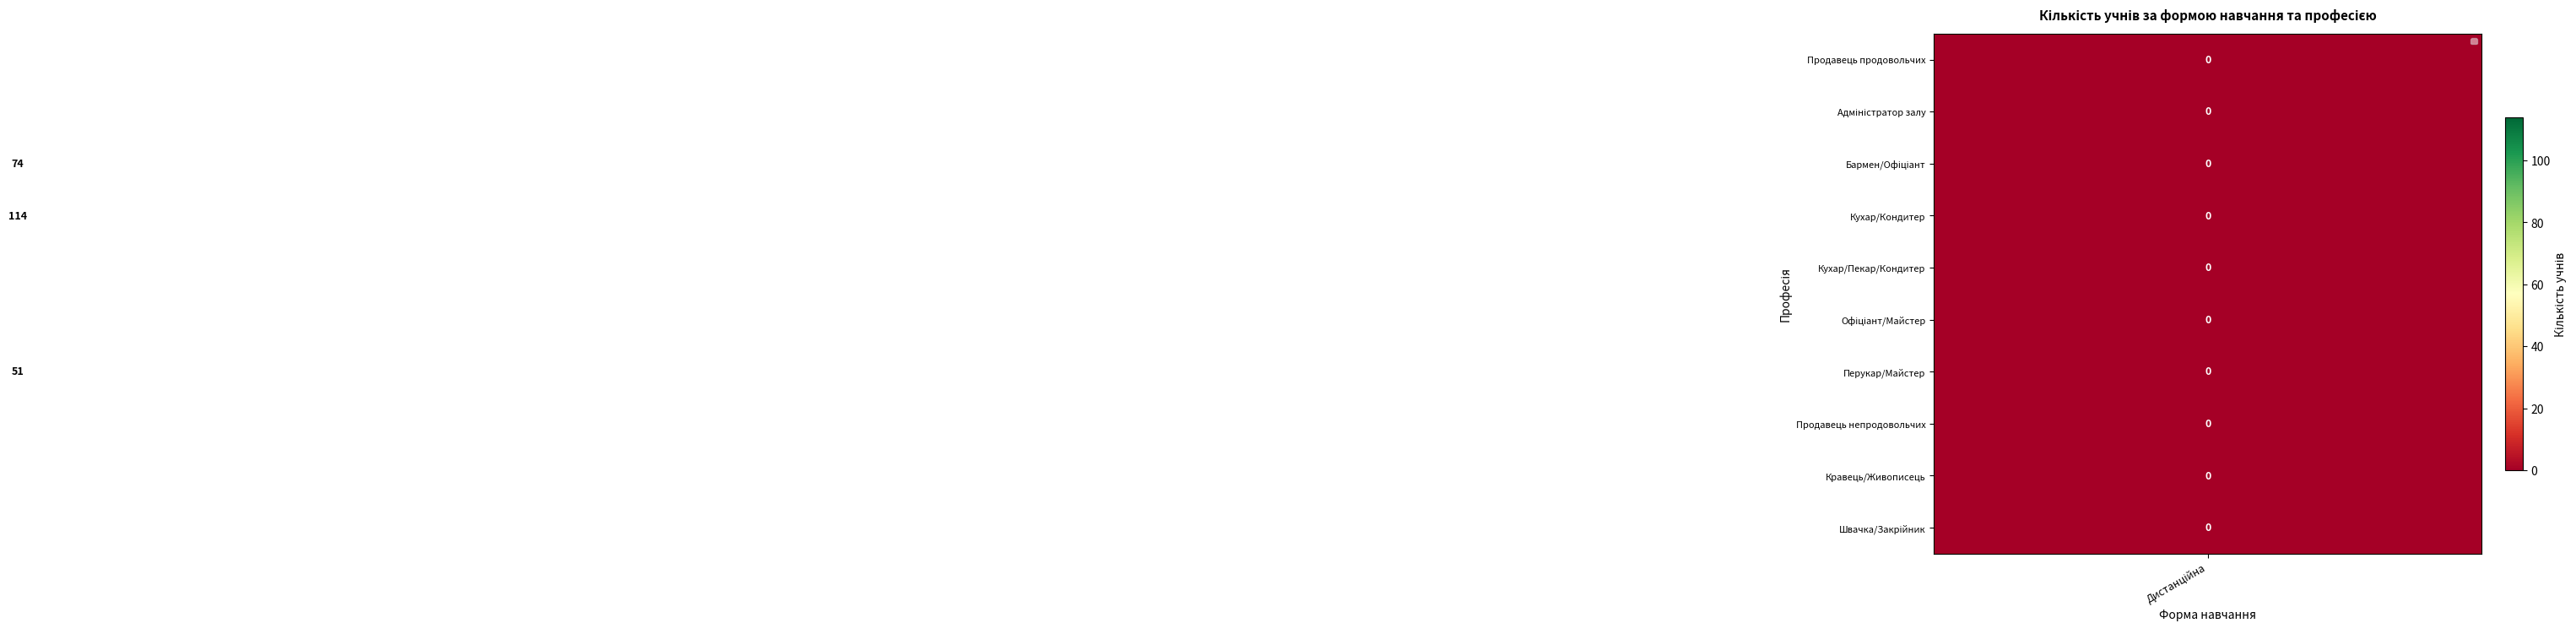

Which series has the largest range (max minus min)?

Кухар/Кондитер